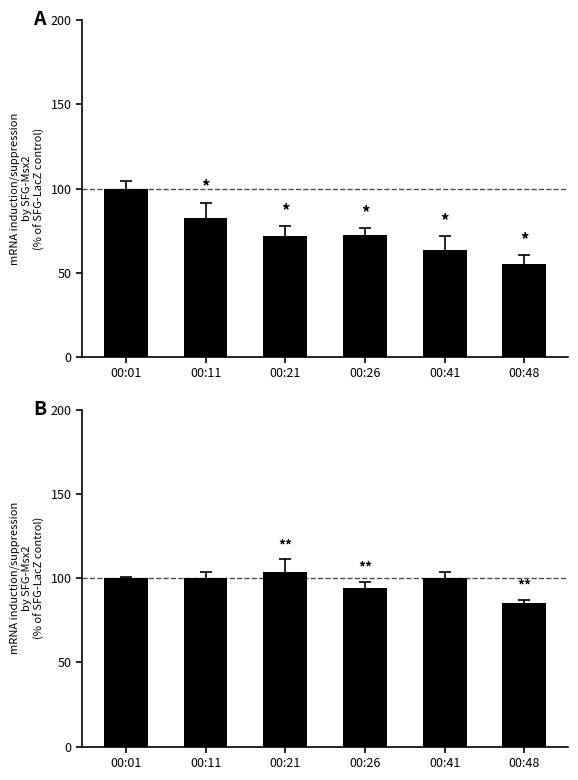

Reading right to left, list all the values displayed in this chart.

SDS_P1: 54.9	63.7	72.5	72.0	82.5	100.0
SDS_P2: 85.4	100.0	94.3	103.7	100.0	100.0